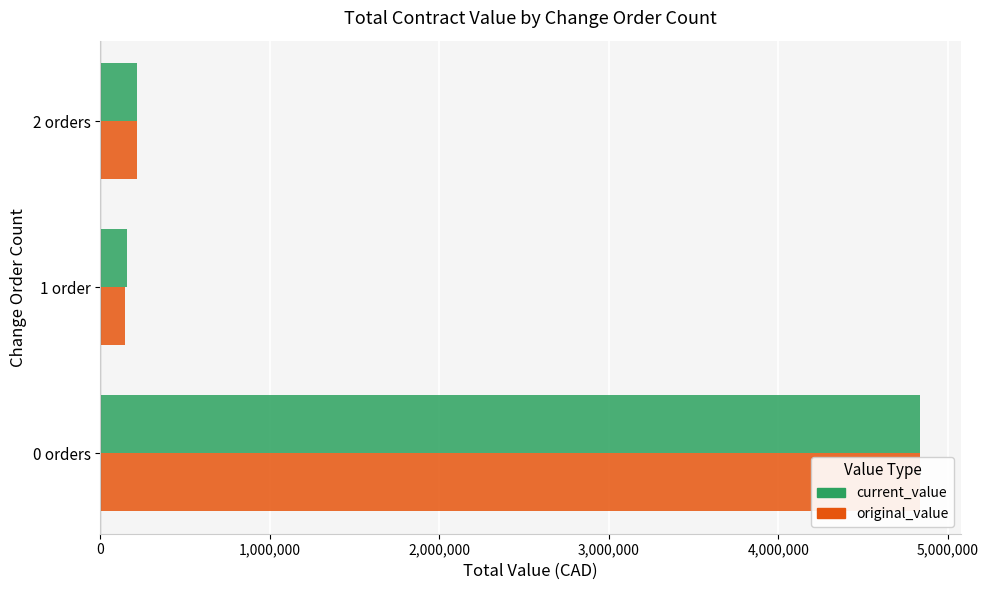

How many values in the original_value series exceed 218975?

1